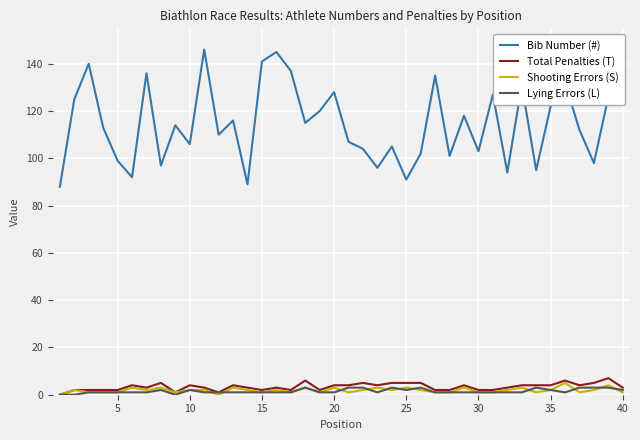

How many Shooting Errors (S) values are between 1 and 3?

36